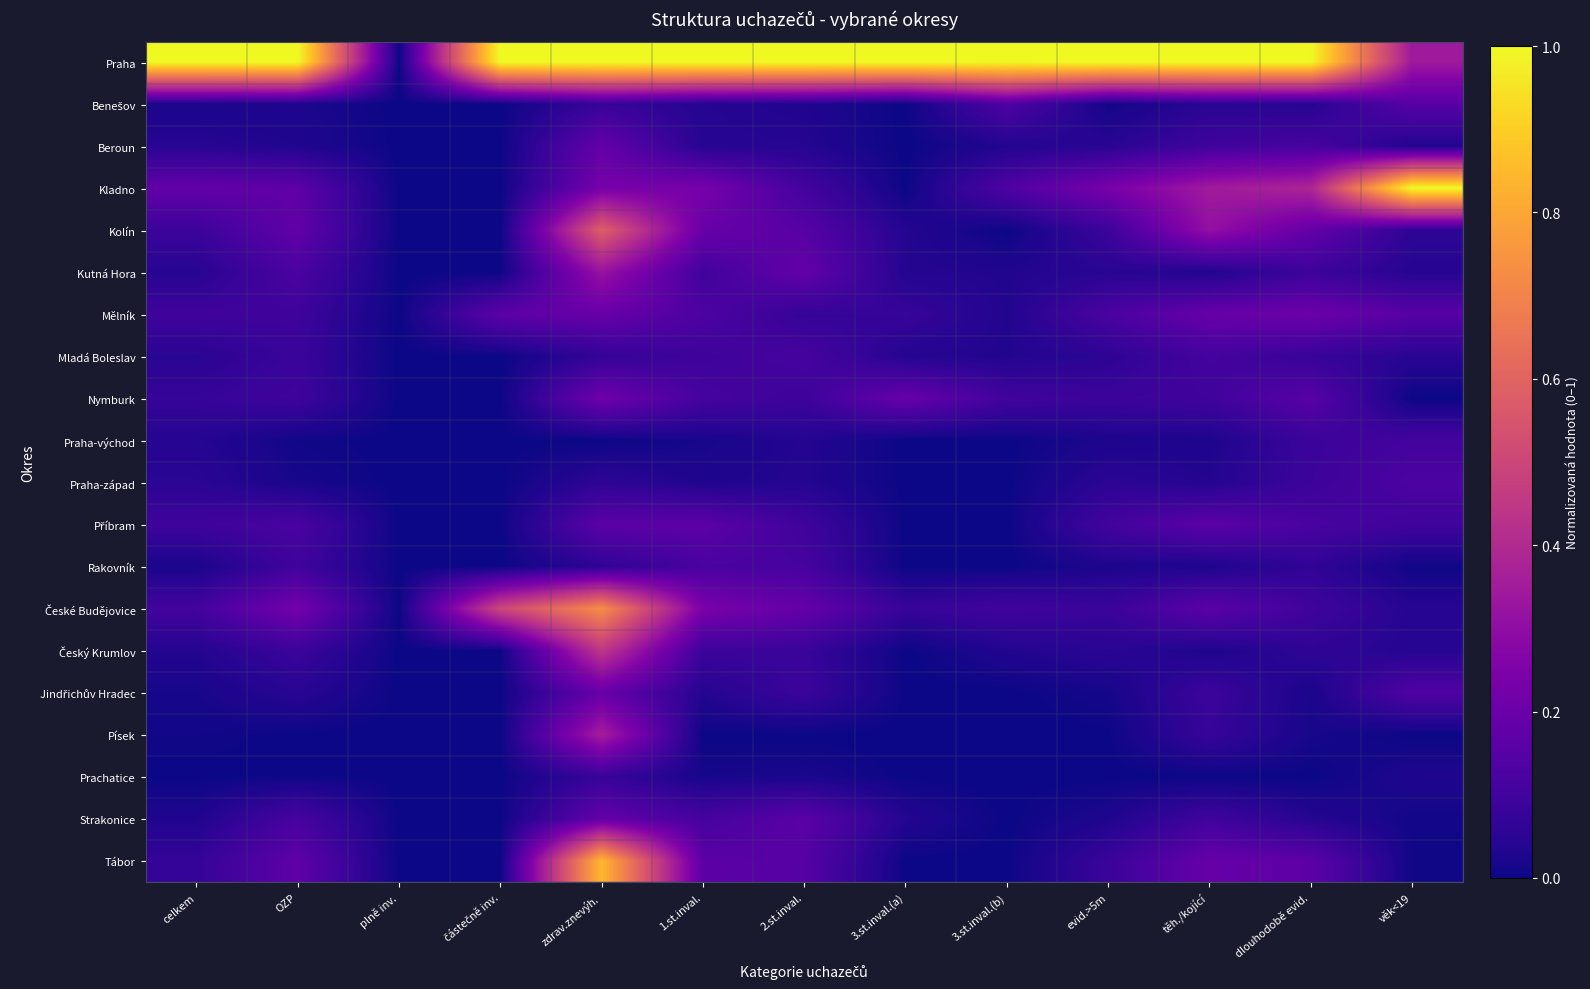

At which category is the sum across all series the highest?

zdrav.znevýh.